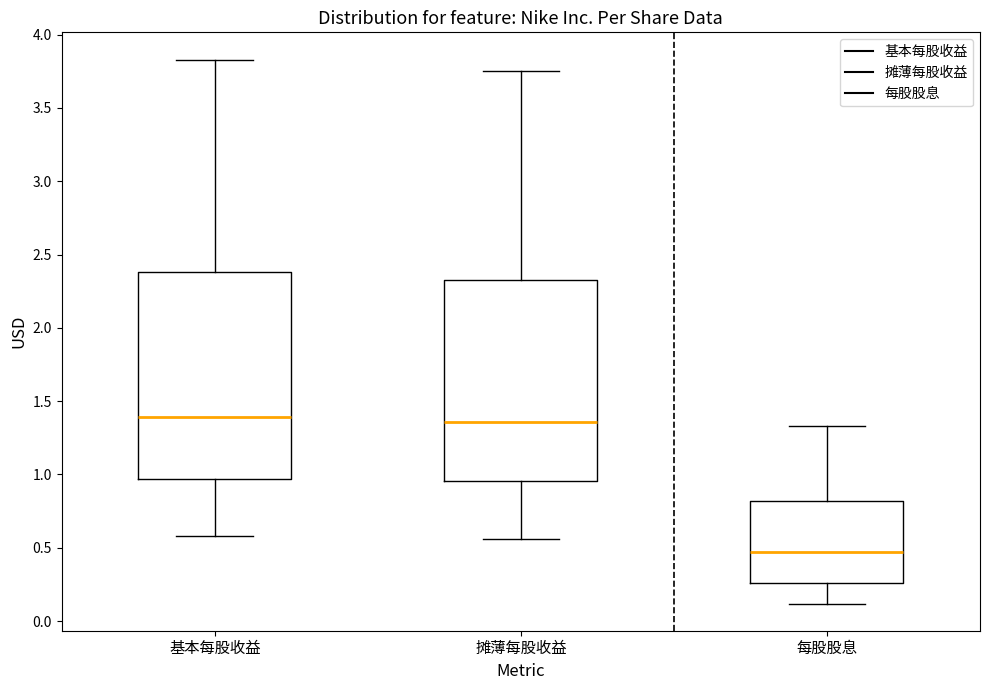

Where is the upper edge of the box for 基本每股收益 on the y-axis? The values are not printed on the chart, so give them approximately, as read against the axis.

2.40